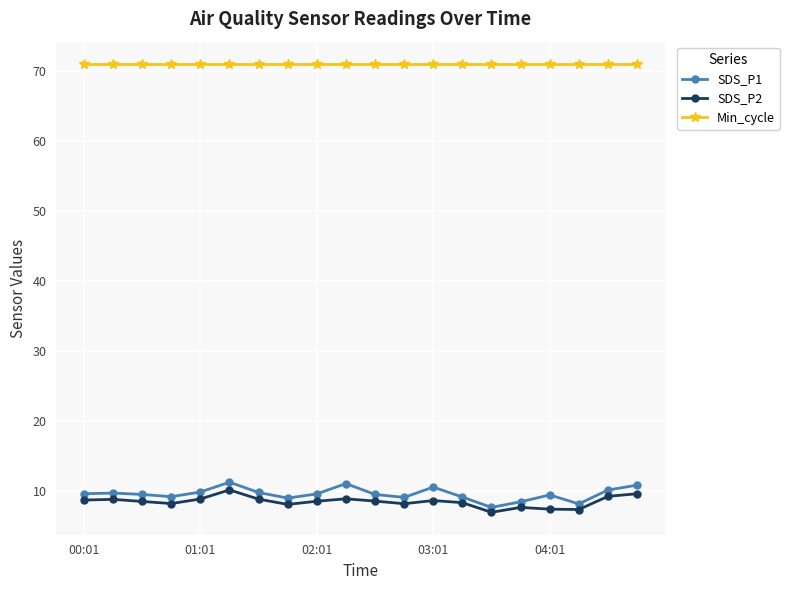

Which series has the largest total across all categories?

Min_cycle